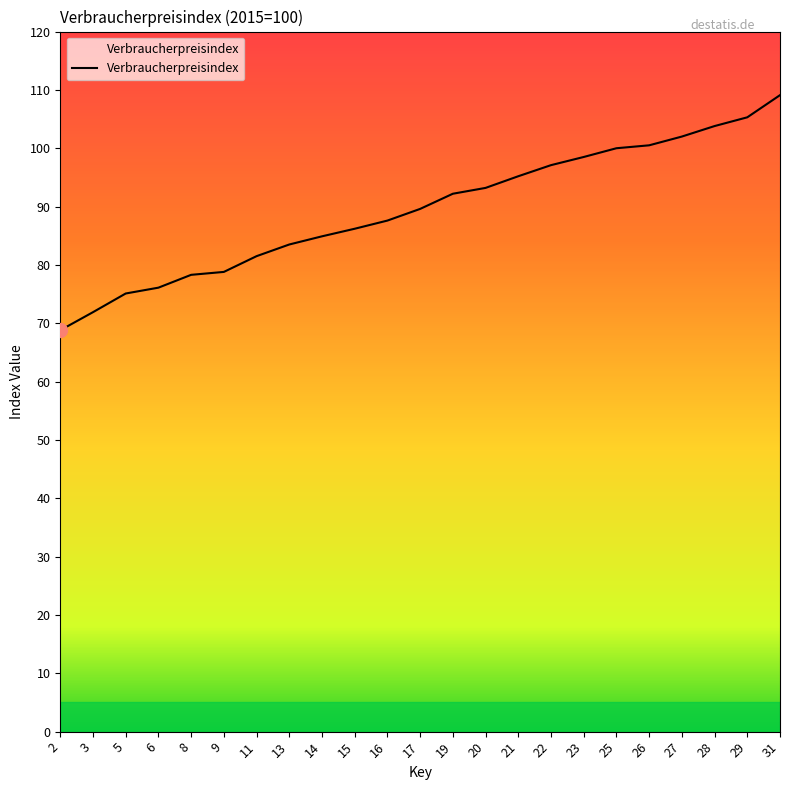

What is the difference between the maximum and minimum values?

40.3